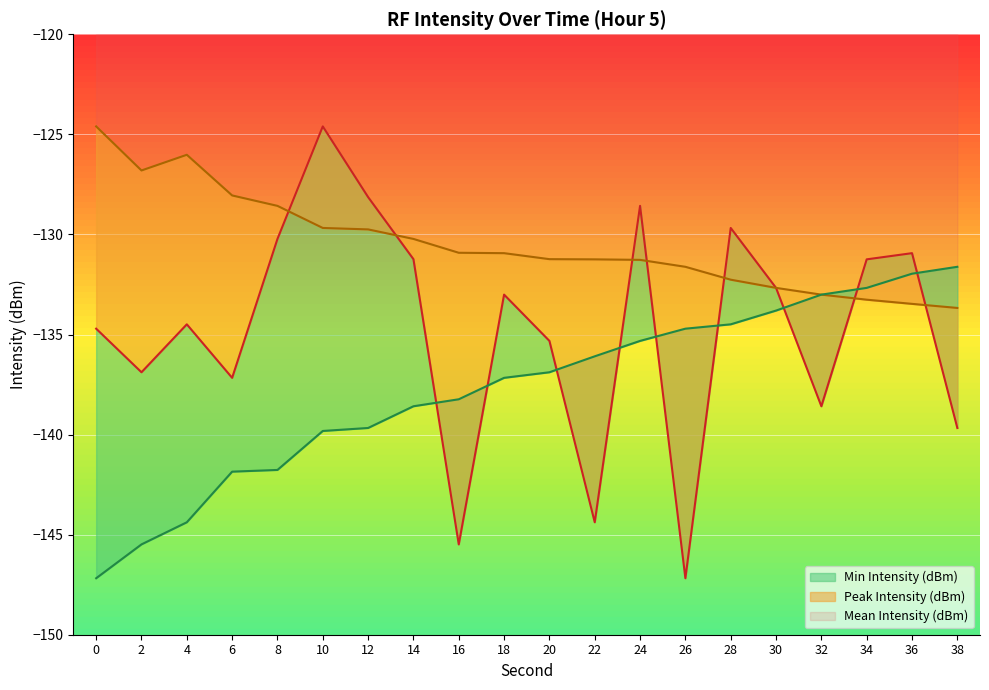

Count the number of categories in the chart.

20